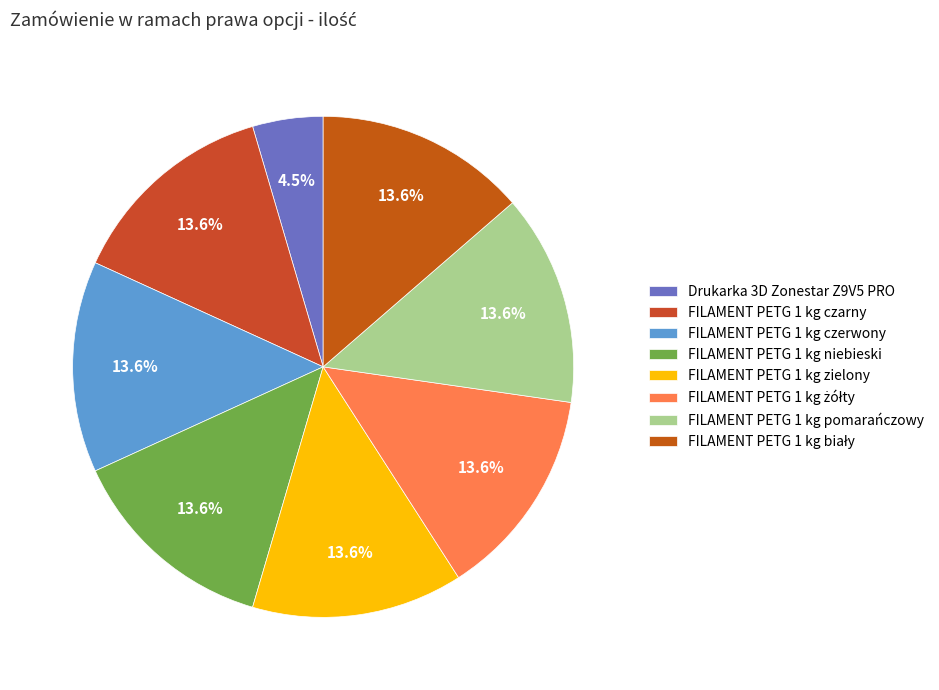

To the nearest percent, what is the difference between the largest and smallest slice percentages?

9%